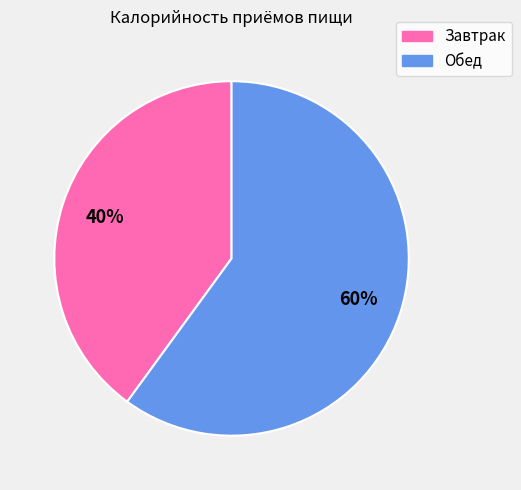

Is there any slice that represents more than half of the pie?

Yes